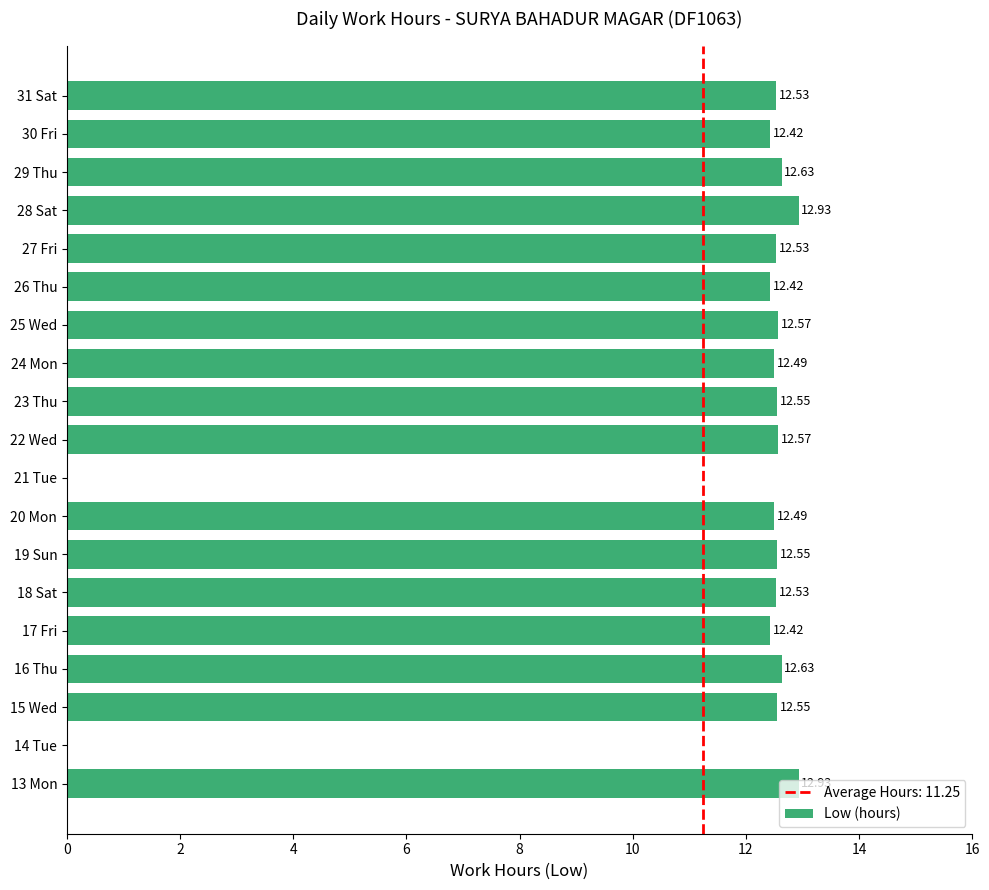

What is the change in value from 17 Fri to 20 Mon?

+0.1